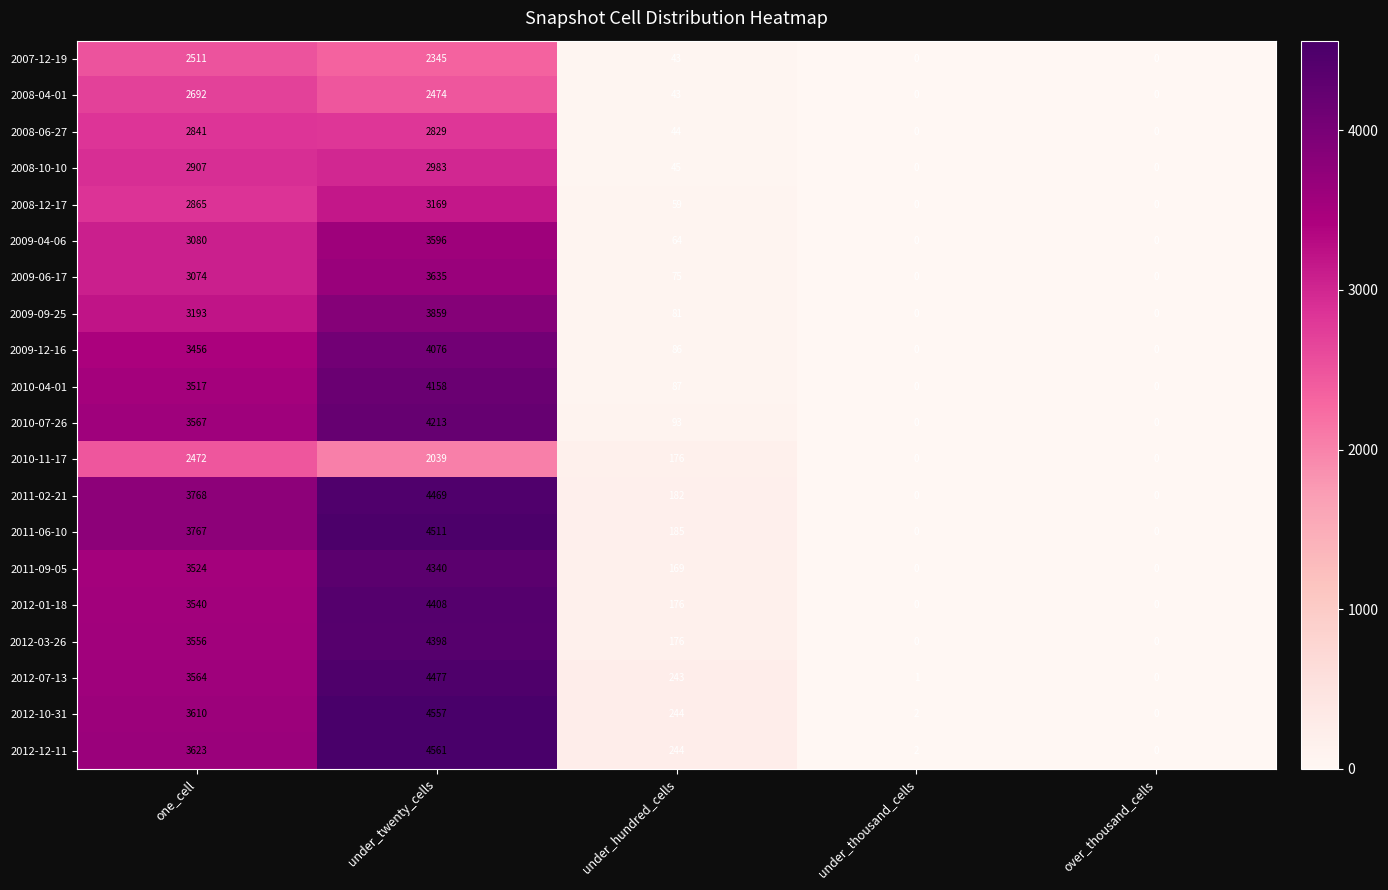

Which series has the largest range (max minus min)?

2012-12-11